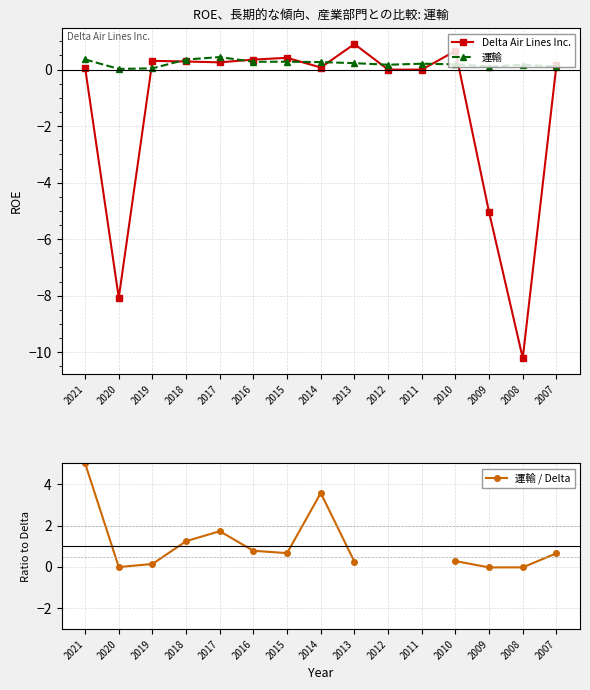

Between which two adjacent categories do 運輸 and Delta Air Lines Inc. first intersect?

2020 and 2019